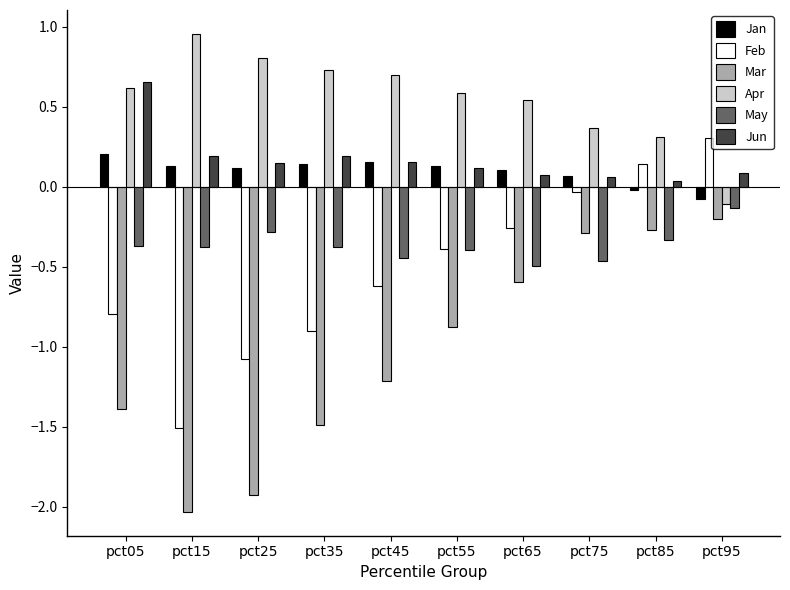

At which label does May reach its peak?

pct95